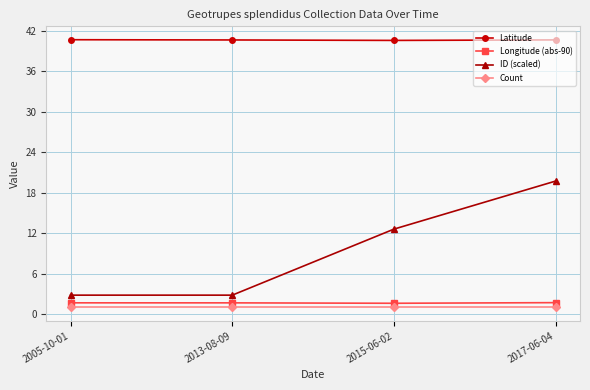

What is the greatest value displayed?

40.6